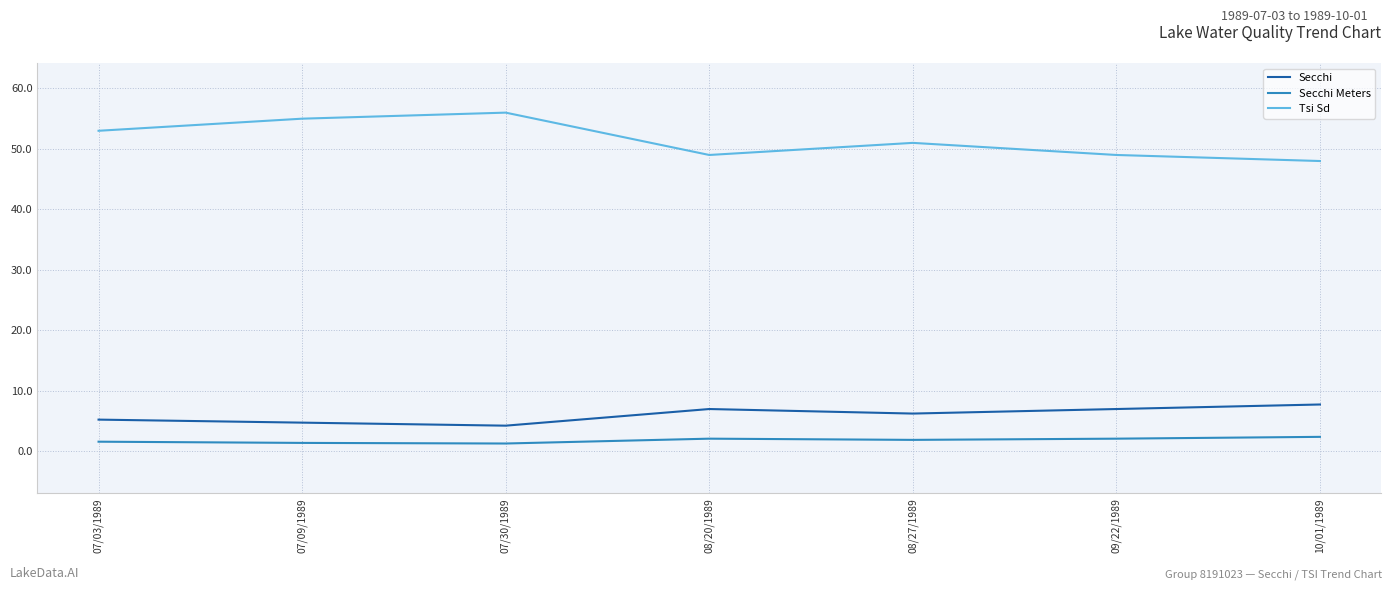

Which series has the largest range (max minus min)?

Tsi Sd